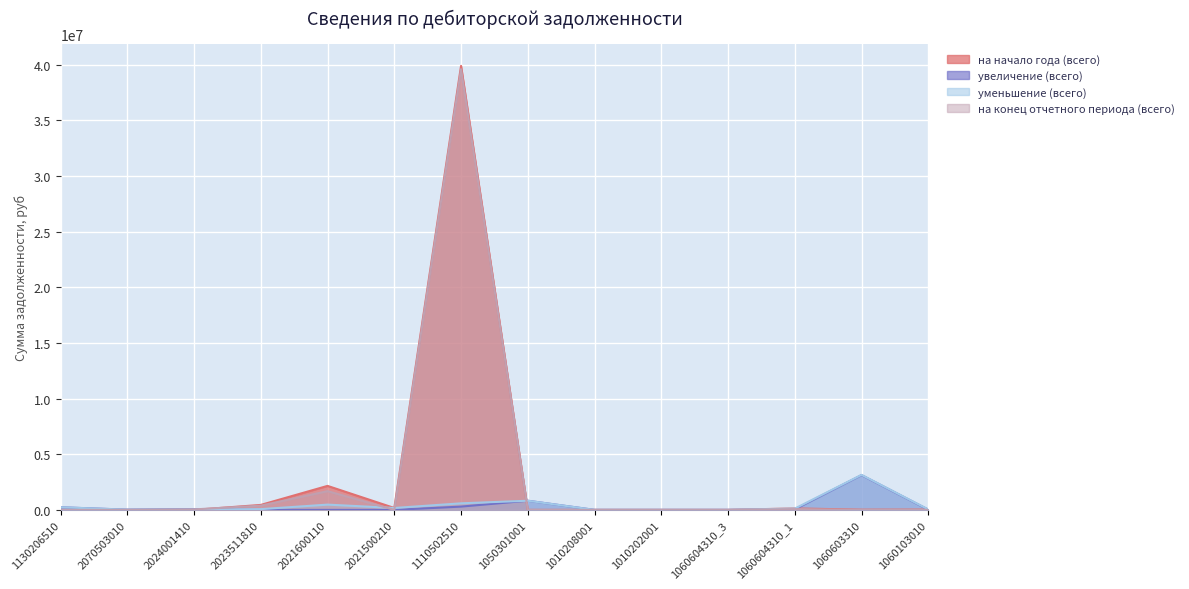

How many interior local valleys does the на начало года (всего) series have?

2